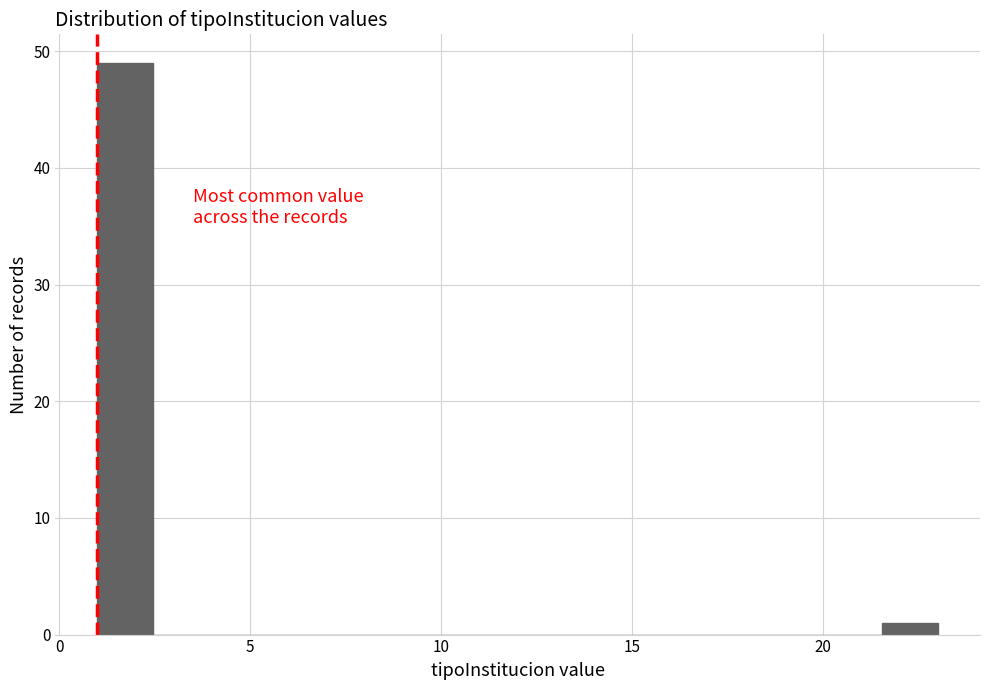

Around what value on the x-axis is the tallest bar? Give the approximate position of its centre, as read against the axis.

1.5